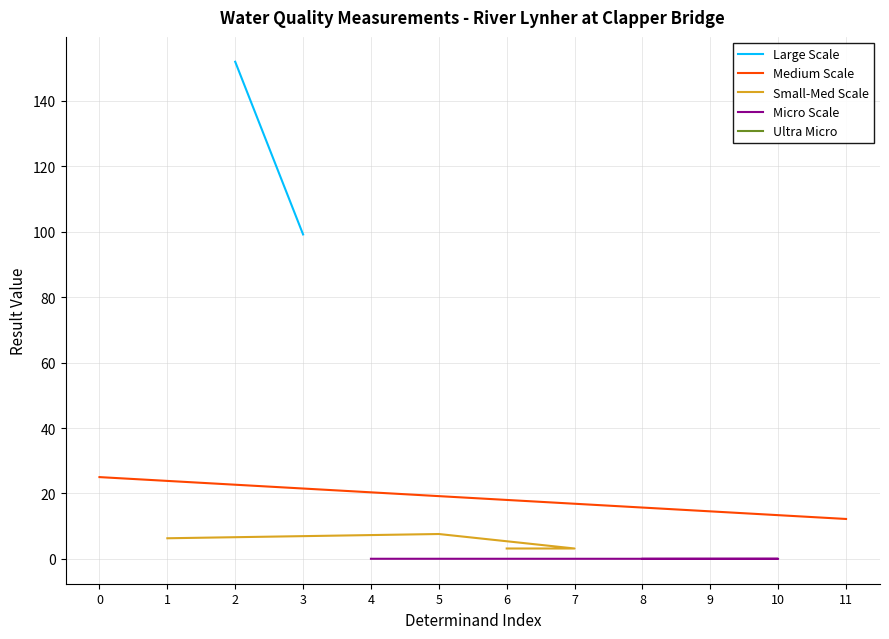

The chart shows a value of 0.1 at Ammonia(N). True or false?

False